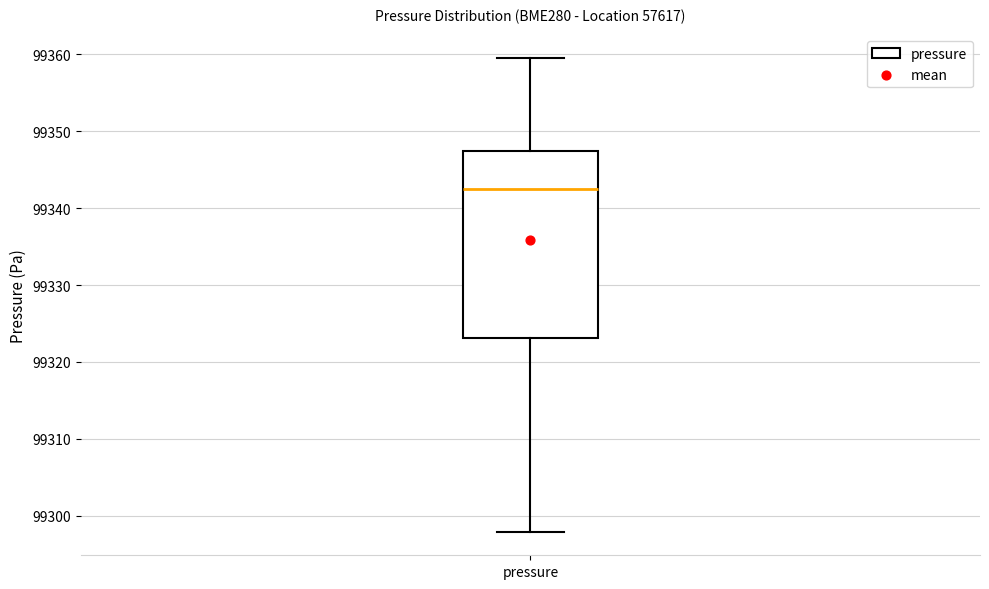

Transcribe this box plot: give where the median line is, the range the box spans, and where the two whiskers end, as read against the y-axis. The values are not printed on the chart, so give them approximately, as read against the axis.

median 99342, box 99323 to 99347, whiskers 99298 to 99359